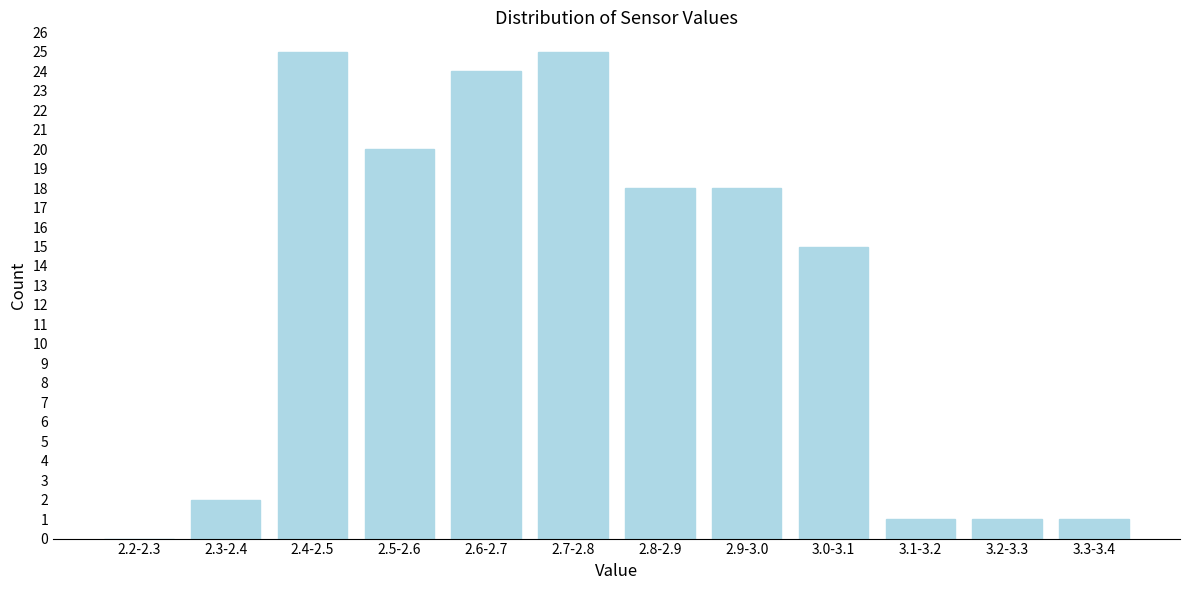

Reading right to left, transcribe all the data shown in this chart.

3.3-3.4=1	3.2-3.3=1	3.1-3.2=1	3.0-3.1=15	2.9-3.0=18	2.8-2.9=18	2.7-2.8=25	2.6-2.7=24	2.5-2.6=20	2.4-2.5=25	2.3-2.4=2	2.2-2.3=0